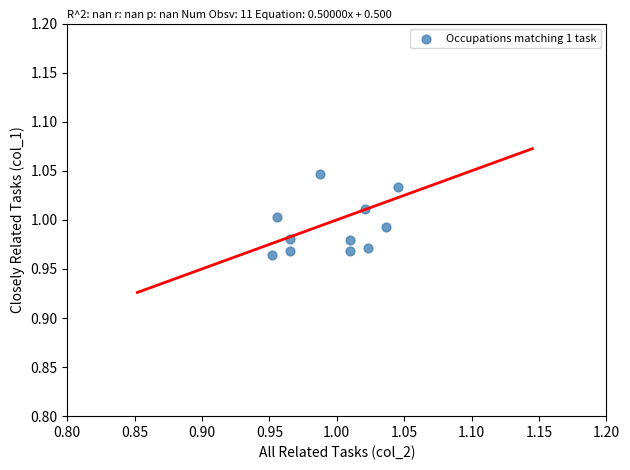

How many points are shown in the scatter plot?

11